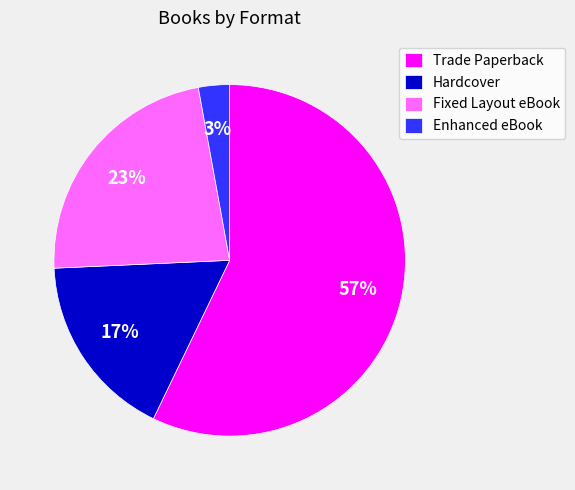

To the nearest percent, what portion does Fixed Layout eBook represent?

23%